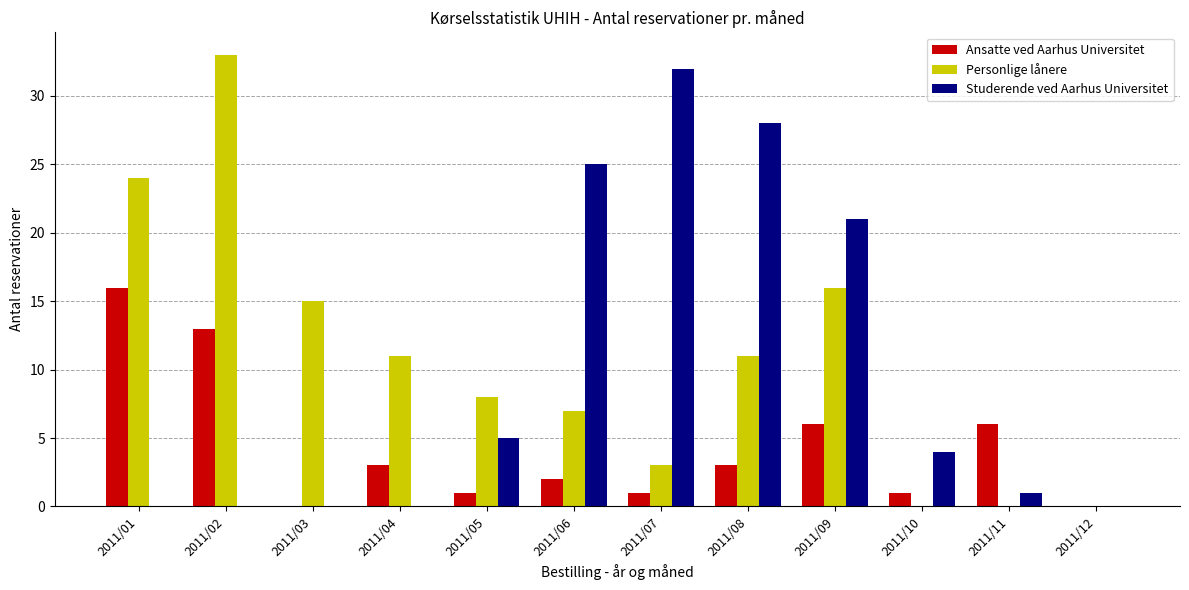

What is the sum of all Studerende ved Aarhus Universitet values?

116